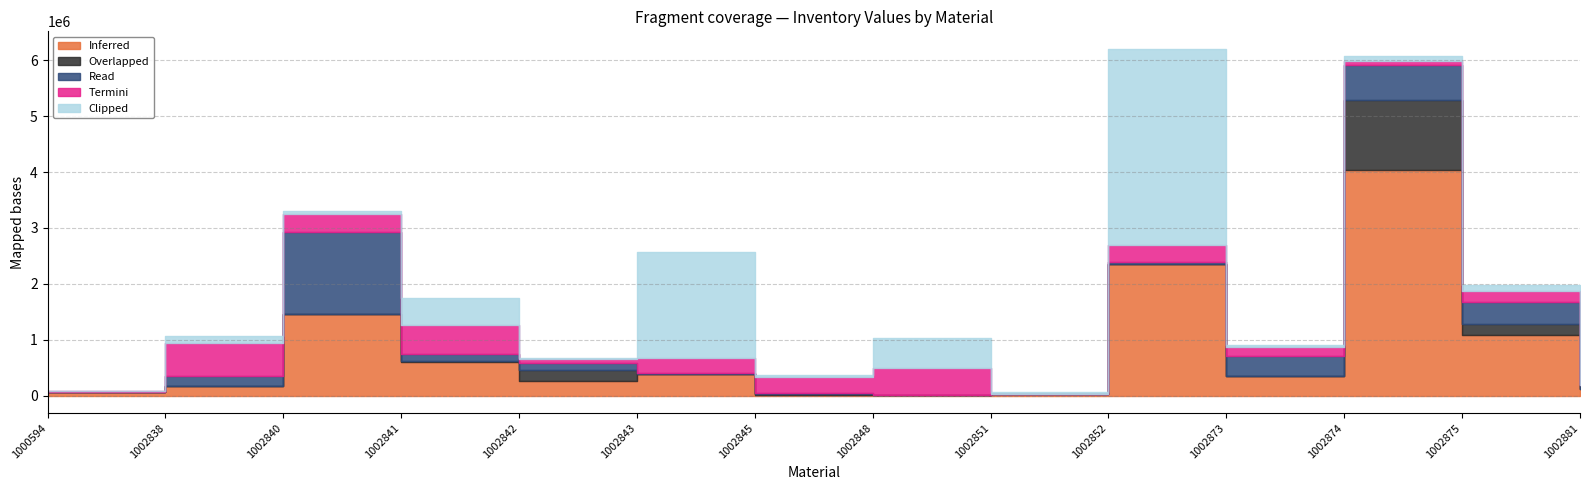

How many categories are shown in the chart?

14